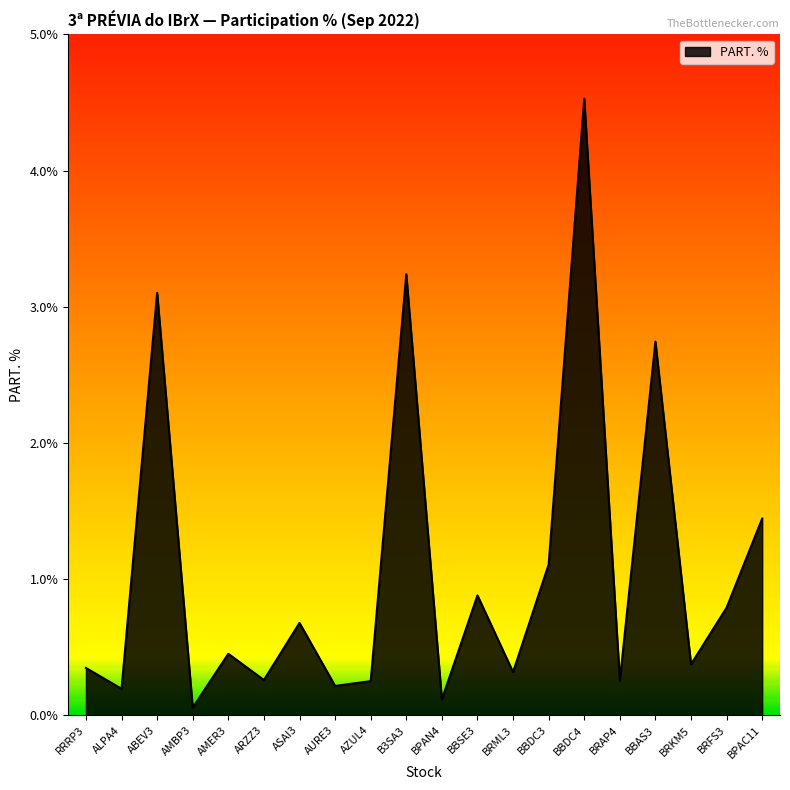

The value at BRAP4 is 0.3. True or false?

True